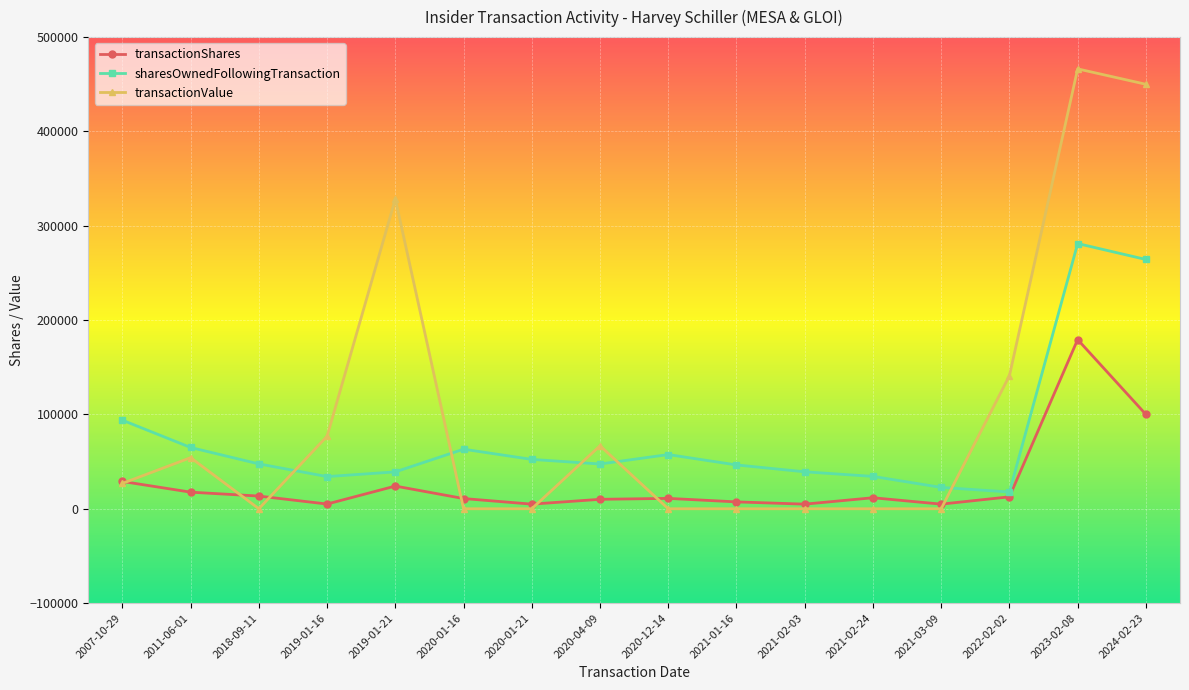

Is this an area chart (filled region under the line)?

No